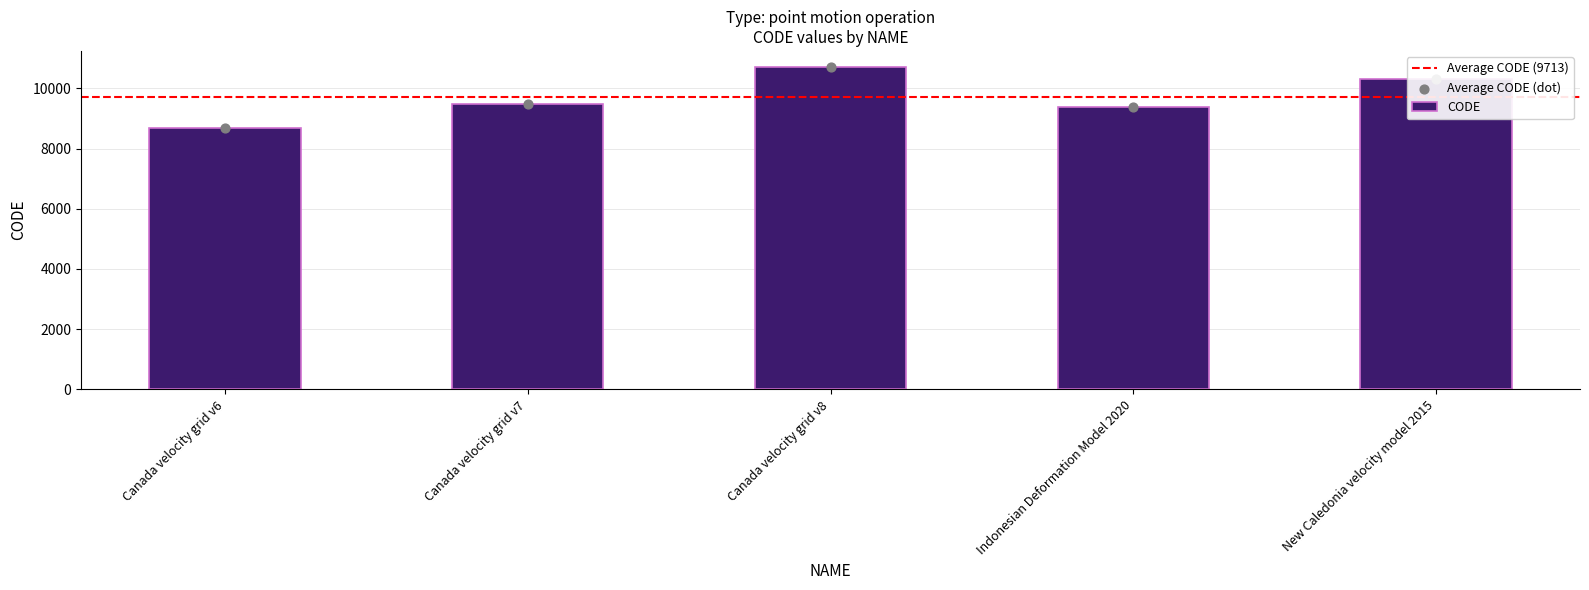

Which has a higher value, Canada velocity grid v6 or Canada velocity grid v8?

Canada velocity grid v8